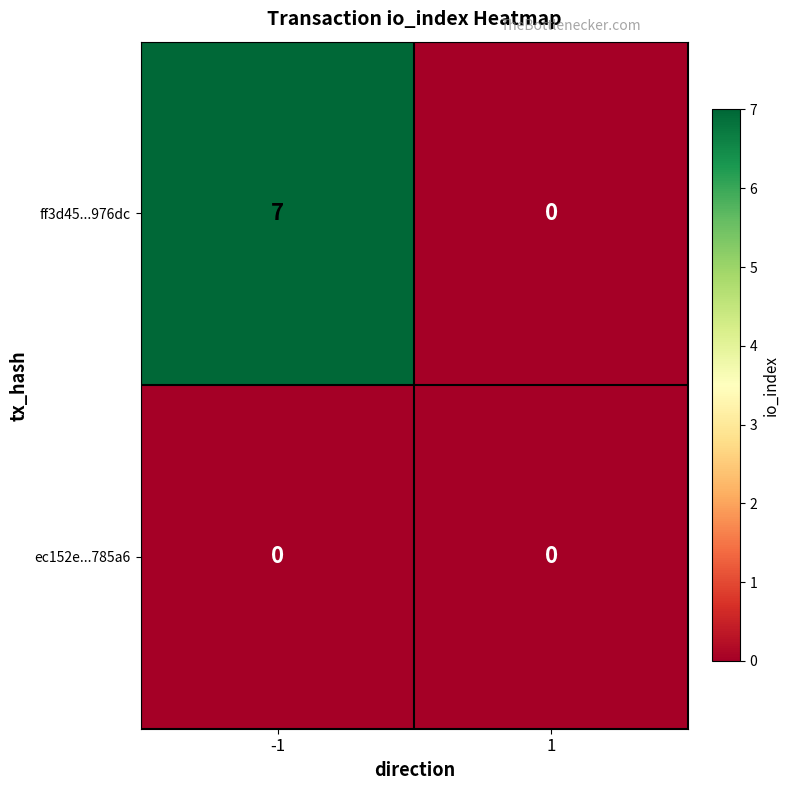

At -1, list the series in order from largest to smallest.

ff3d45...976dc, ec152e...785a6